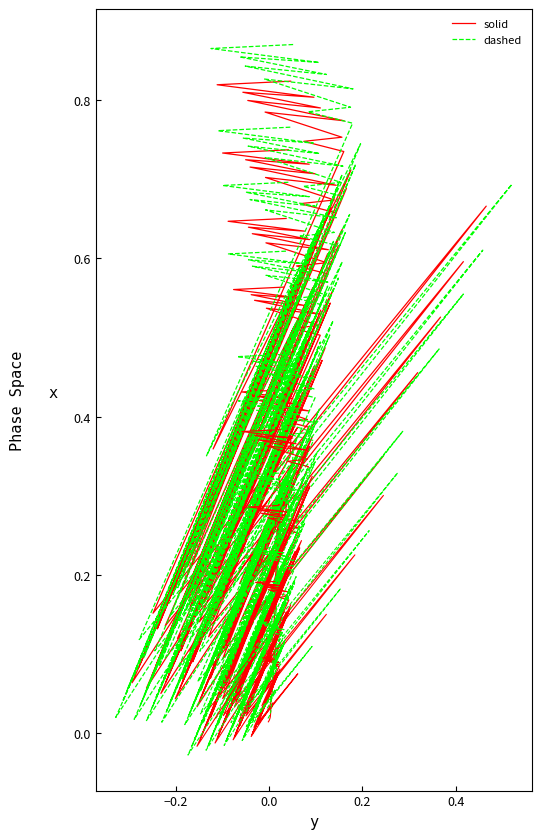

True or false: solid has more than 2 interior local peaks.

True